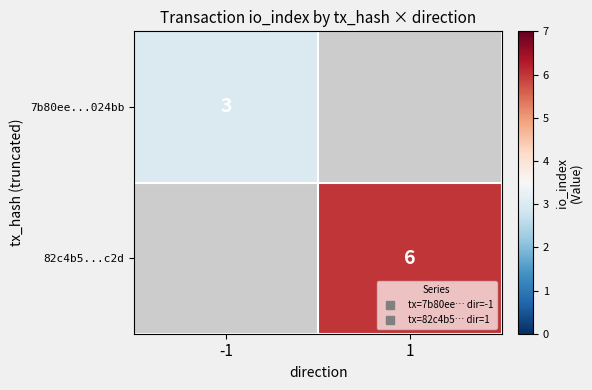

At how many categories does at least one series exceed 5?

1